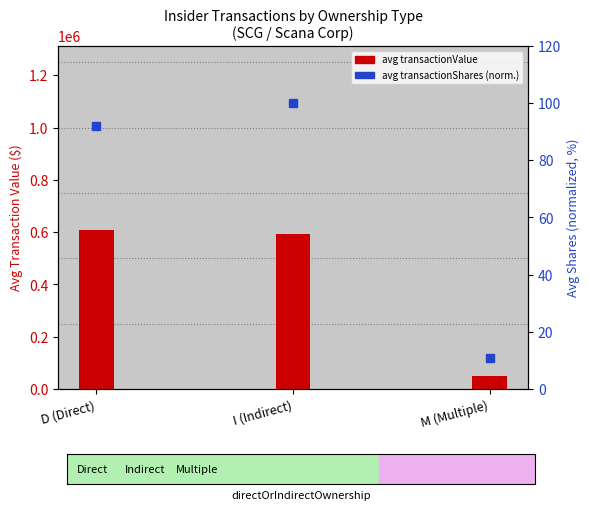

Which series has the largest range (max minus min)?

avg transactionValue